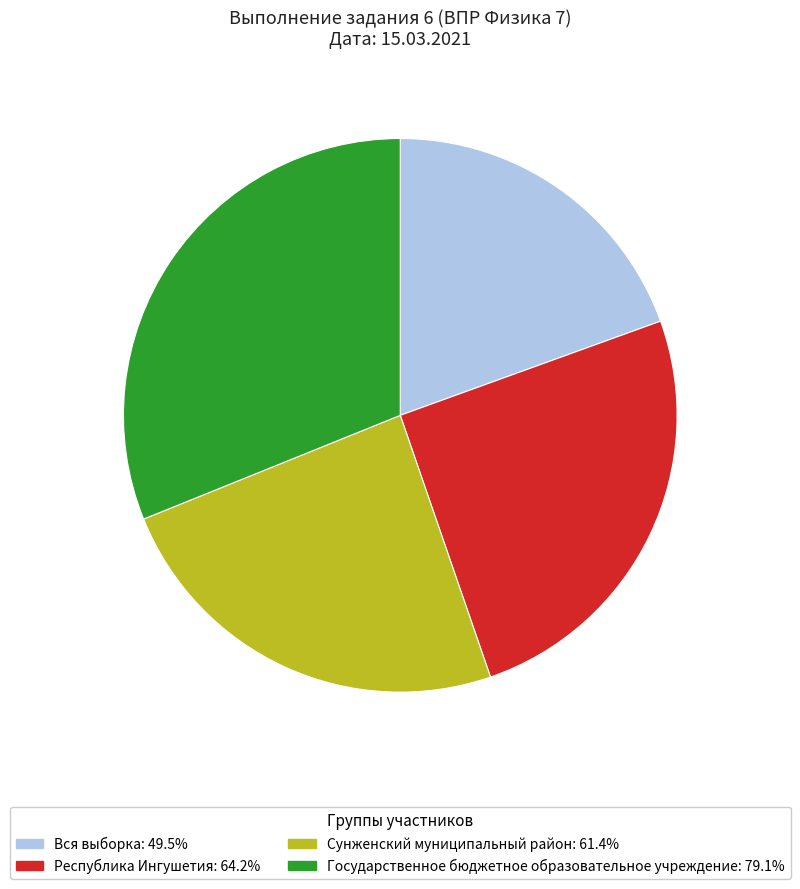

True or false: Государственное бюджетное образовательное учреждение accounts for 23% of the total.

False